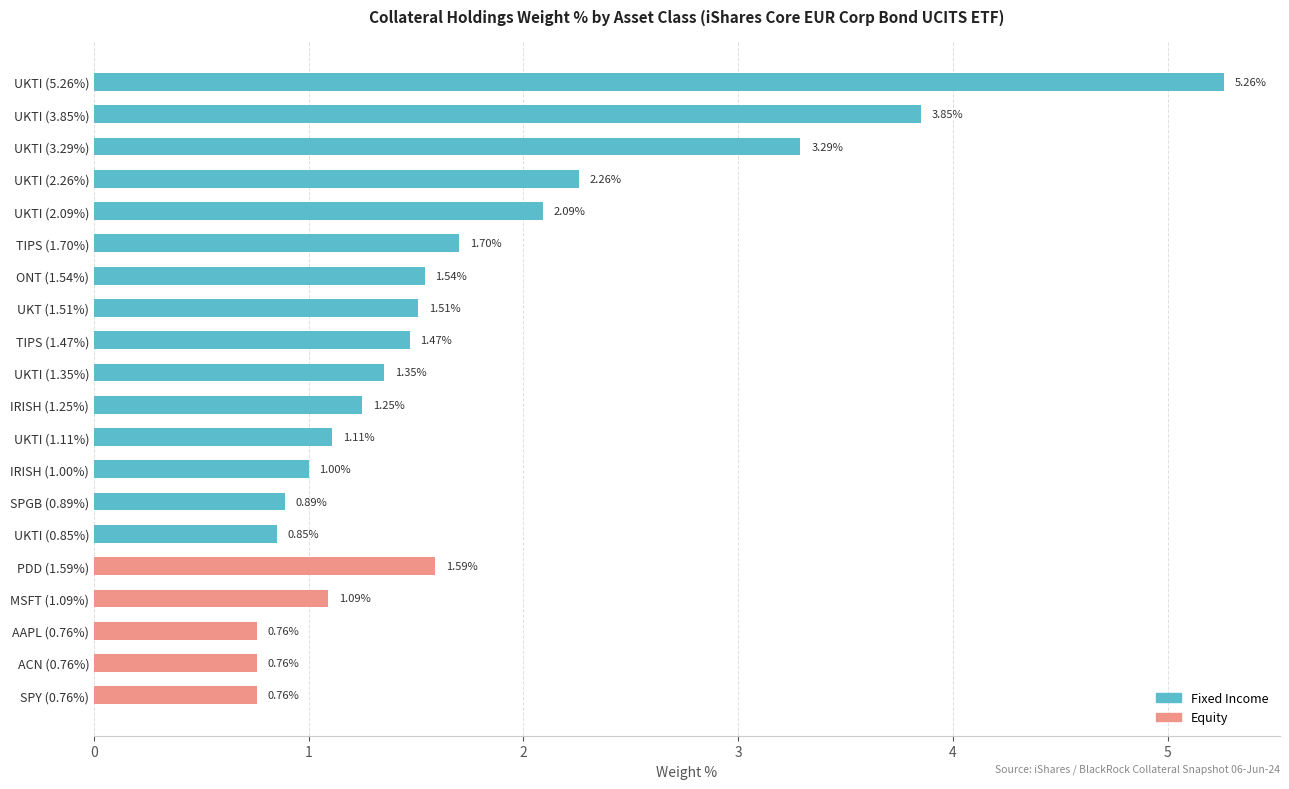

At which label does Fixed Income reach its minimum?

PDD (1.59%)